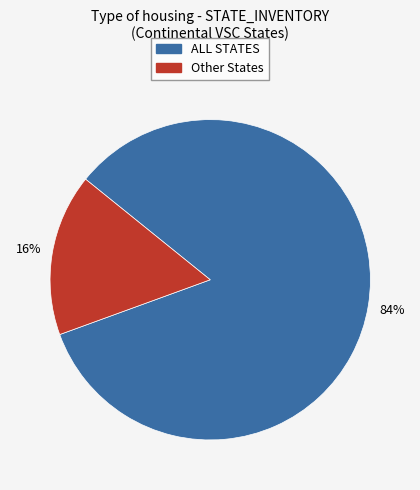

To the nearest percent, what is the average slice percentage?

50%